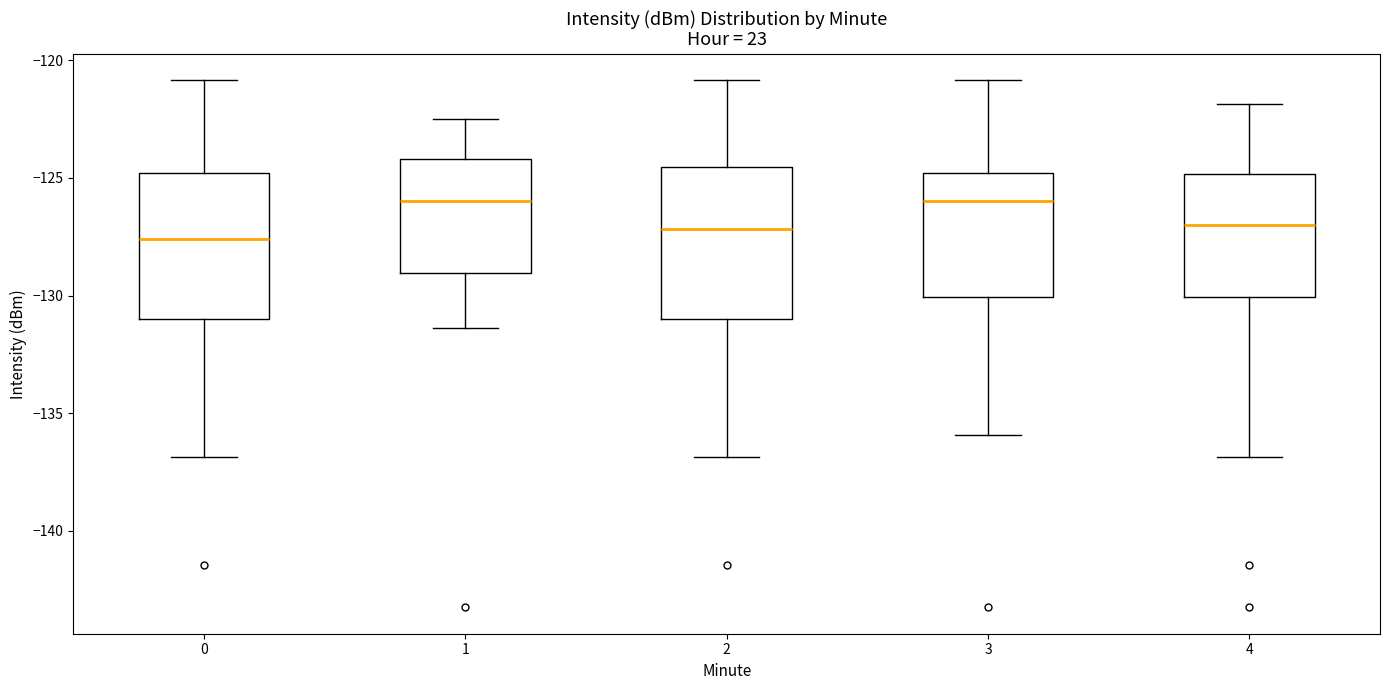

Reading left to right, transcribe this box plot: for each box, give where its median line is, the range the box spans, and where its two whiskers end, as read against the y-axis. The values are not printed on the chart, so give them approximately, as read against the axis.

0: median -127.5, box -131.0 to -125.0, whiskers -137.0 to -121.0
1: median -126.0, box -129.0 to -124.0, whiskers -131.5 to -122.5
2: median -127.0, box -131.0 to -124.5, whiskers -137.0 to -121.0
3: median -126.0, box -130.0 to -125.0, whiskers -136.0 to -121.0
4: median -127.0, box -130.0 to -125.0, whiskers -137.0 to -122.0